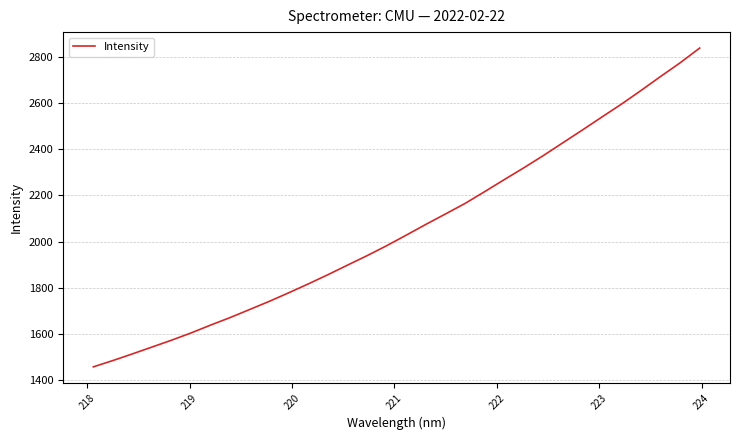

What is the minimum value shown in the chart?

1456.7